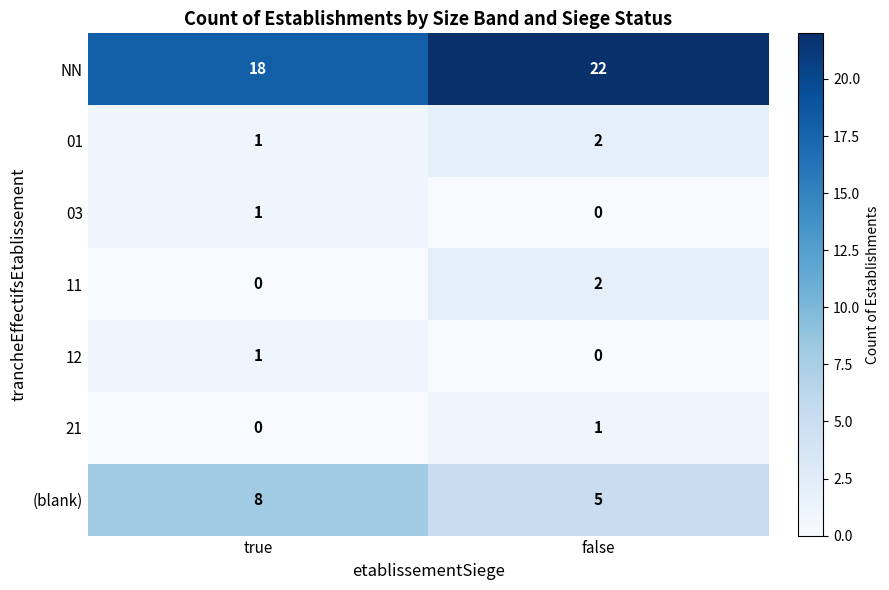

The value of 21 at false is 1. True or false?

True